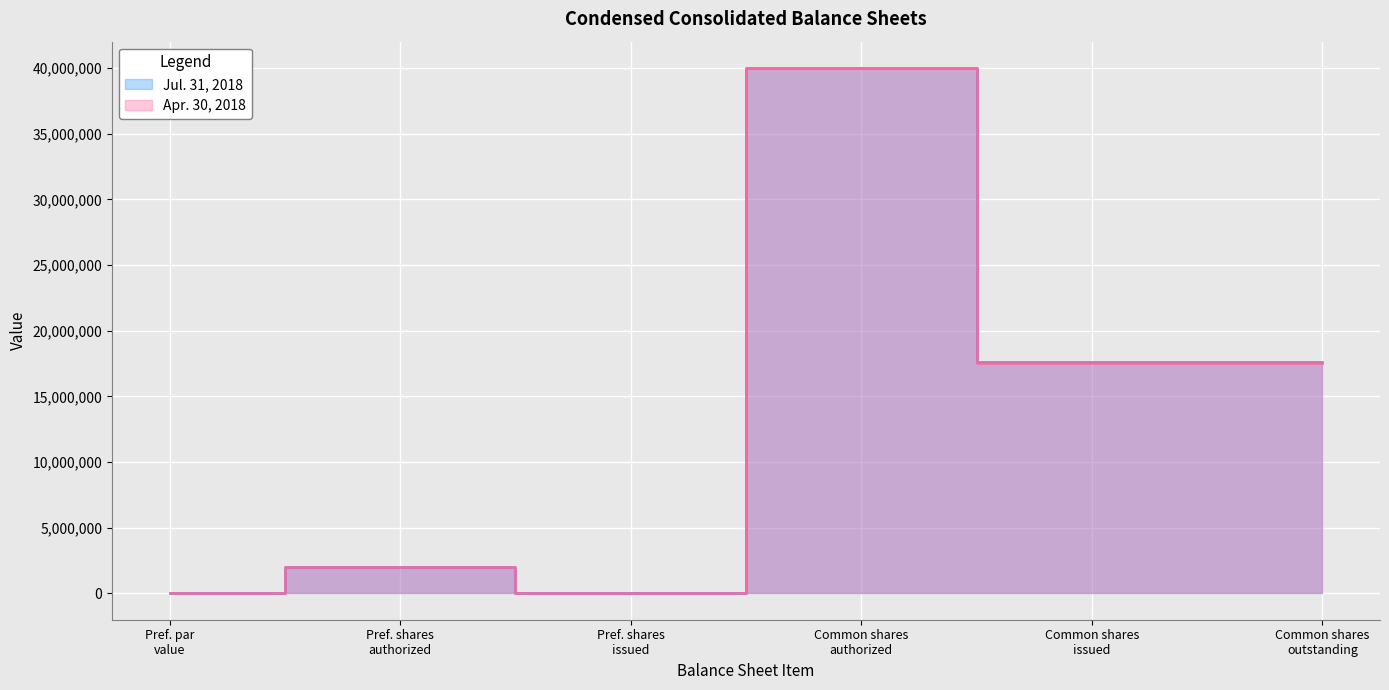

What is the sum of the Apr. 30, 2018 values at Pref. shares authorized and Pref. par value?

2000001